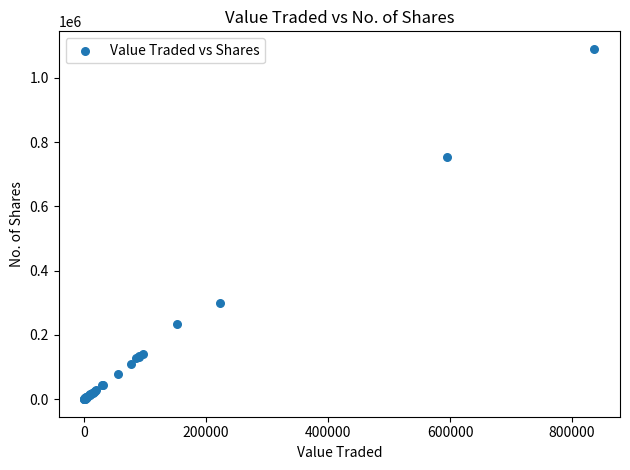

What Y value in the scatter plot is closest to 545208?

754643